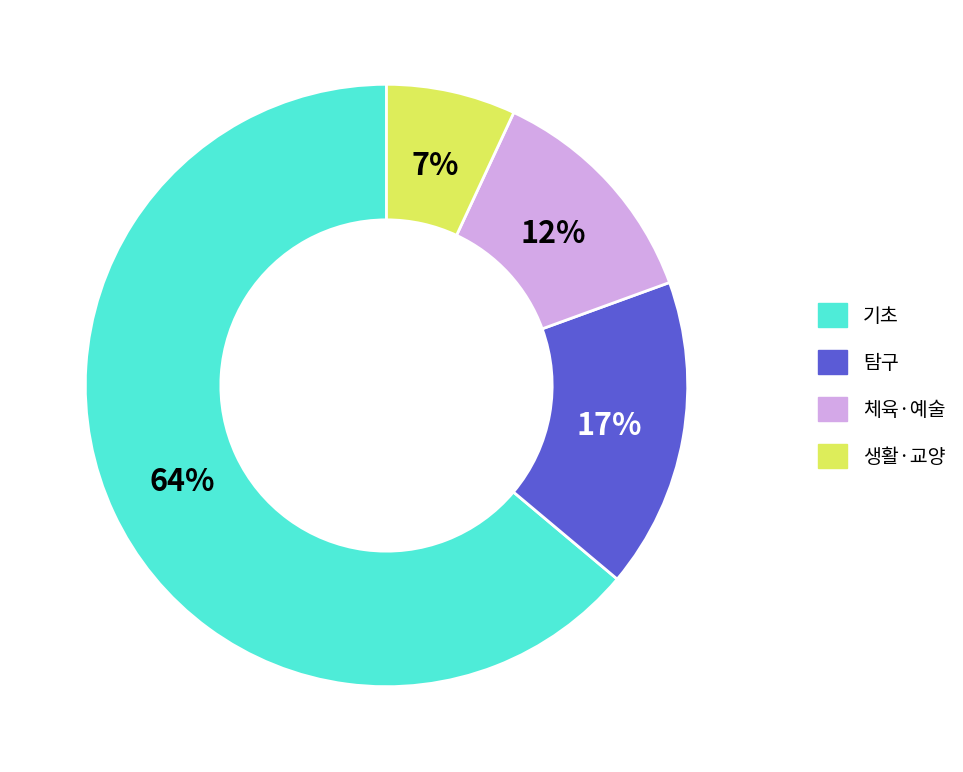

Is 기초 the majority of the pie?

Yes